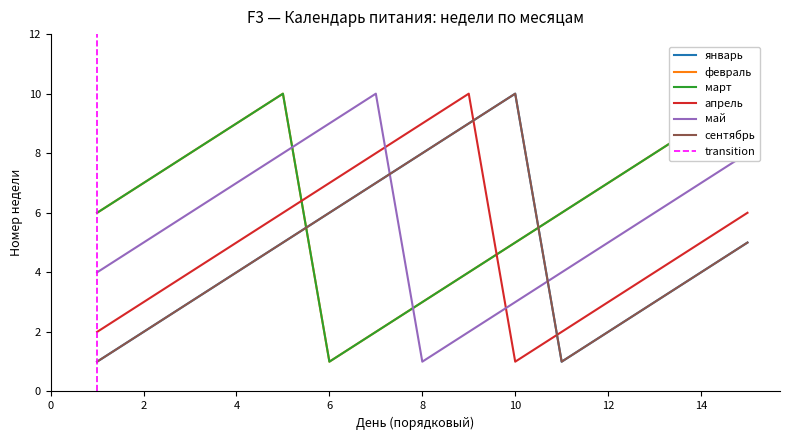

List the labels in order of февраль value, largest first.

5, 15, 4, 14, 3, 13, 2, 12, 1, 11, 10, 9, 8, 7, 6